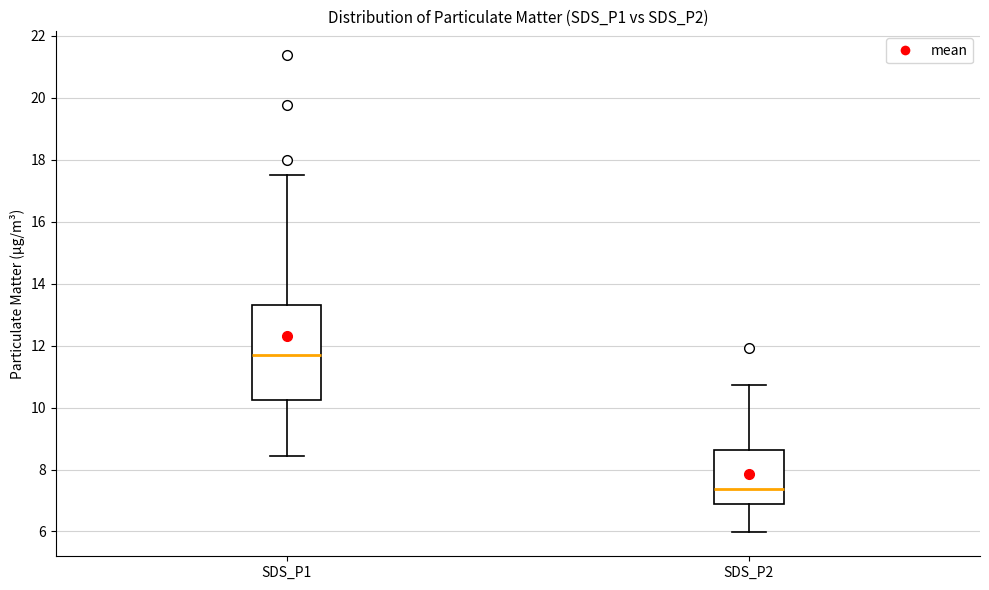

Reading left to right, transcribe this box plot: for each box, give where its median line is, the range the box spans, and where its two whiskers end, as read against the y-axis. The values are not printed on the chart, so give them approximately, as read against the axis.

SDS_P1: median 11.8, box 10.2 to 13.4, whiskers 8.4 to 17.6
SDS_P2: median 7.4, box 6.8 to 8.6, whiskers 6.0 to 10.8